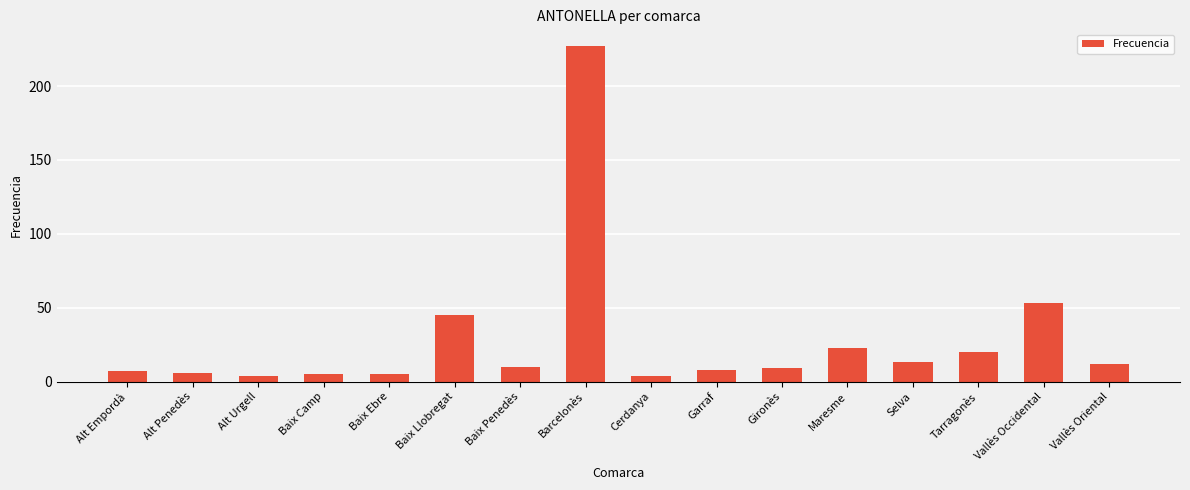

Where does the data first go above 10?

Baix Llobregat